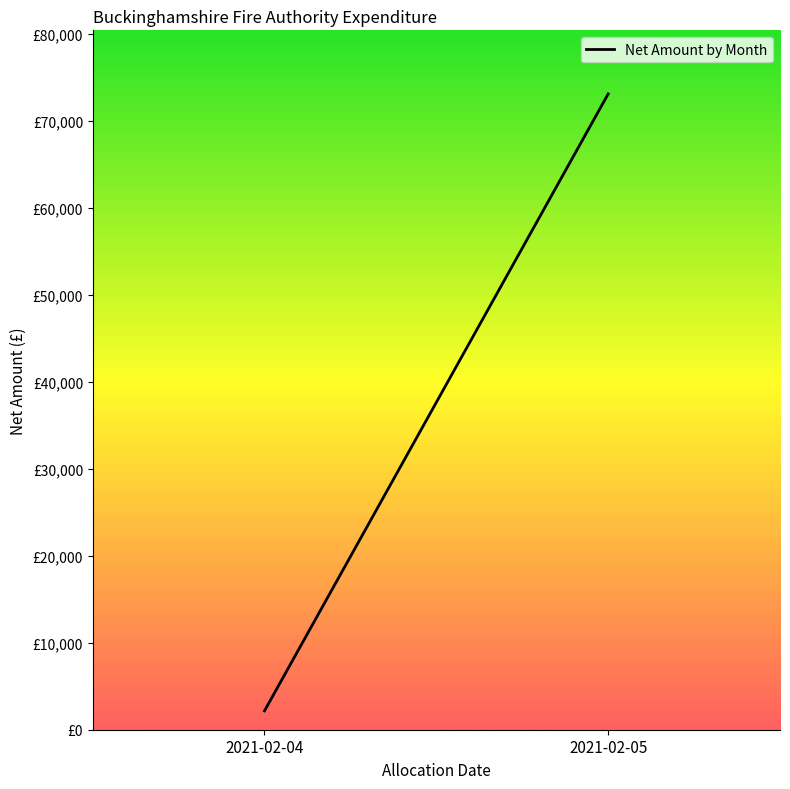

Is this an area chart (filled region under the line)?

No